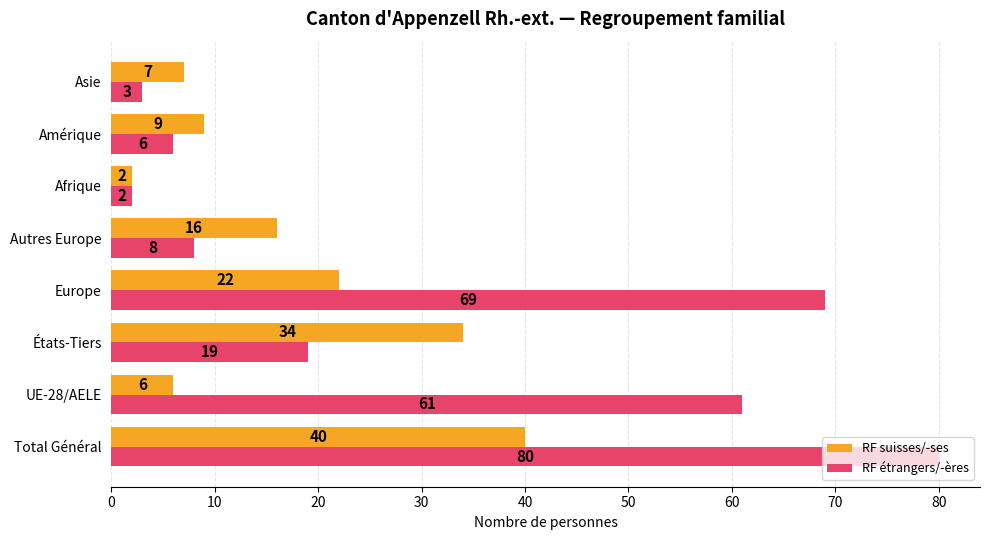

The value of RF étrangers/-ères at Amérique is 3. True or false?

False